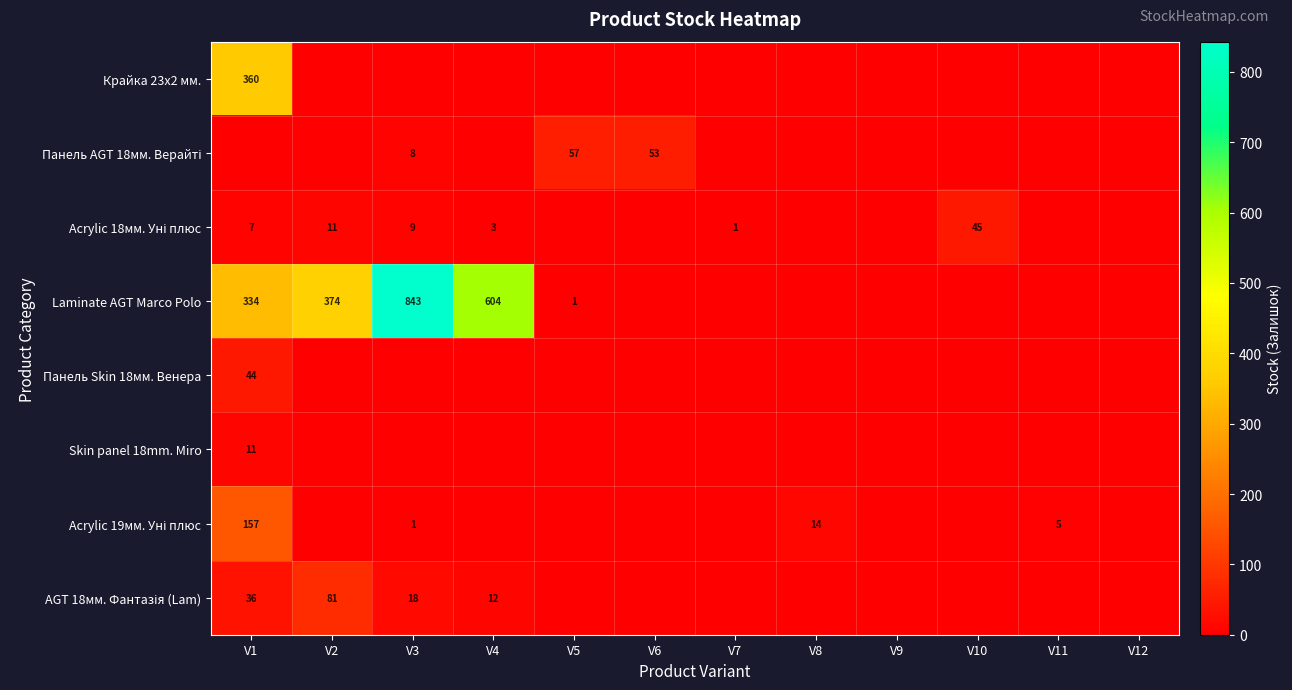

At V2, list the series in order from largest to smallest.

Laminate AGT Marco Polo, AGT 18мм. Фантазія (Lam), Acrylic 18мм. Уні плюс, Крайка 23x2 мм., Панель AGT 18мм. Верайті, Панель Skin 18мм. Венера, Skin panel 18mm. Miro, Acrylic 19мм. Уні плюс